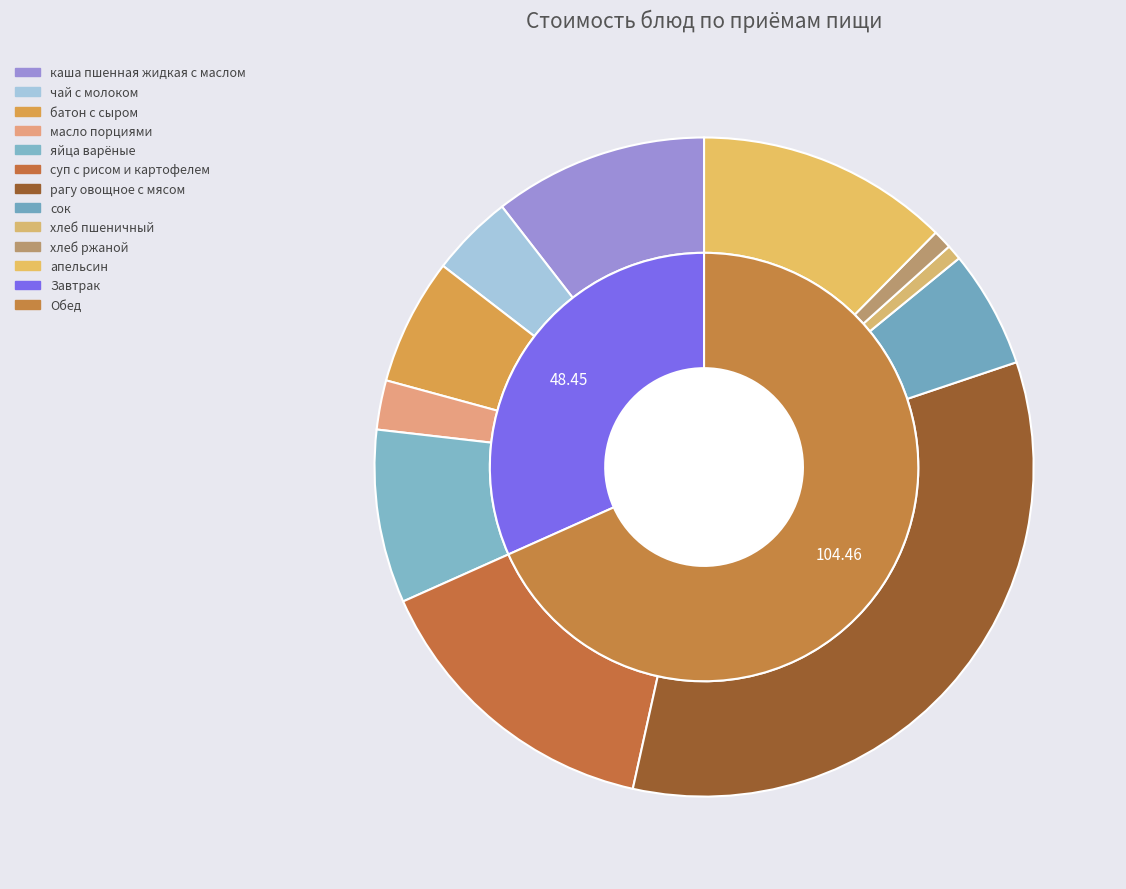

What is the smallest slice in the pie chart?

хлеб пшеничный